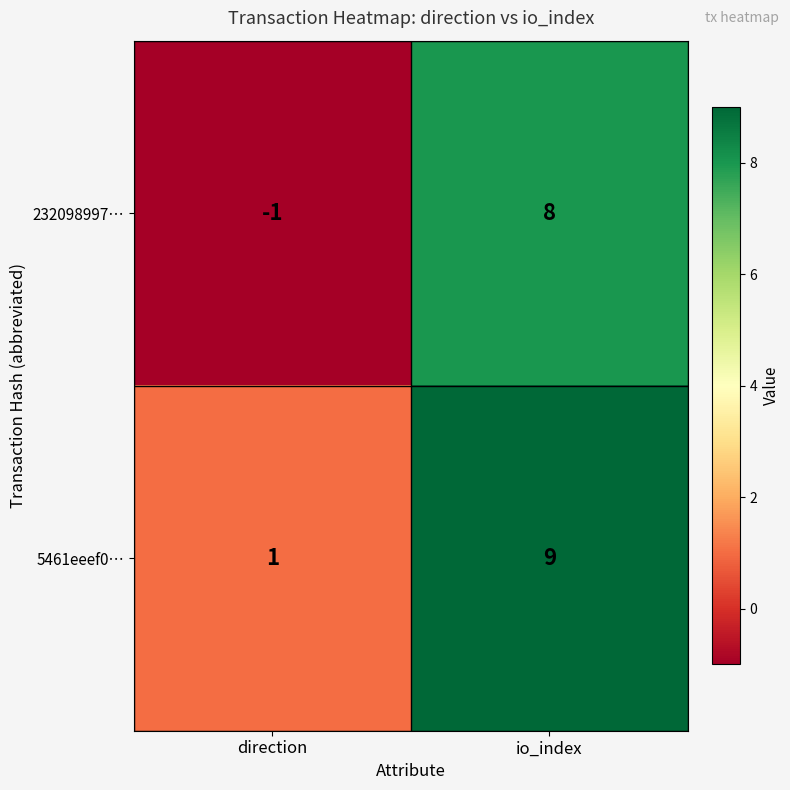

What is the average value of the 232098997… series?

4